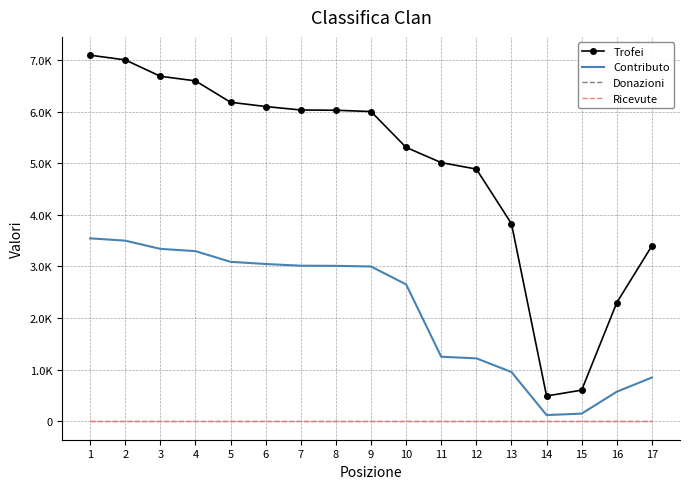

Is it true that Contributo equals 3090 at 5?

True